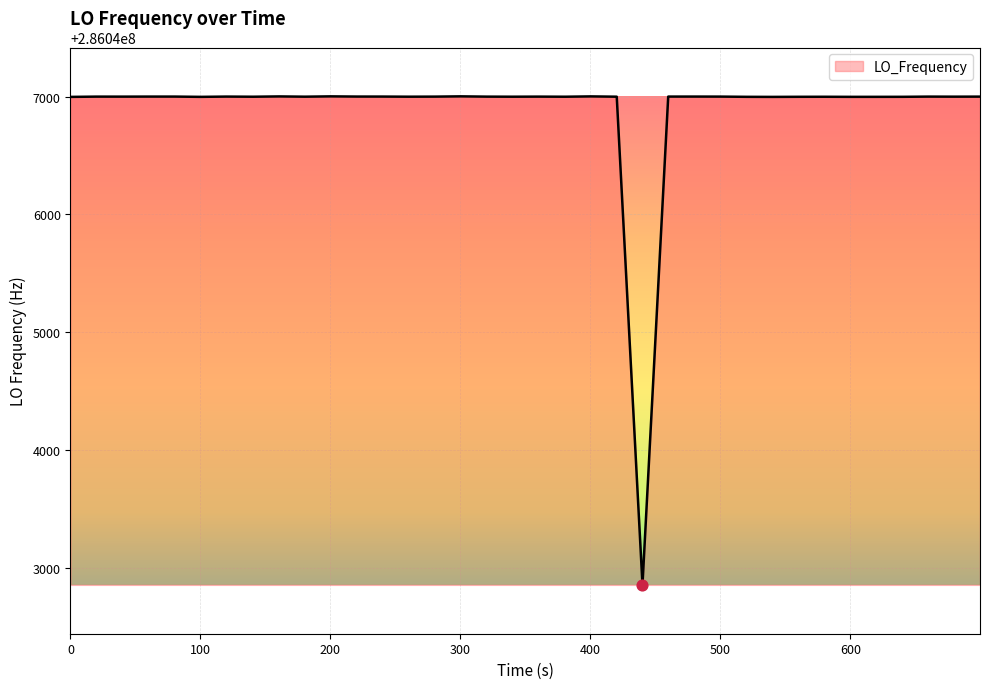

What is the smallest value displayed?

286042853.7